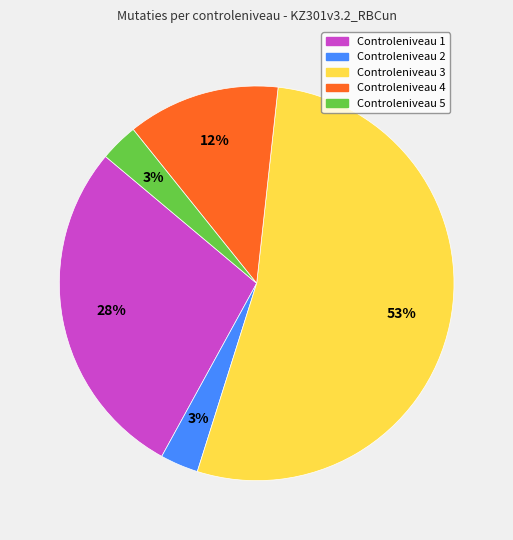

Is Controleniveau 2 the majority of the pie?

No